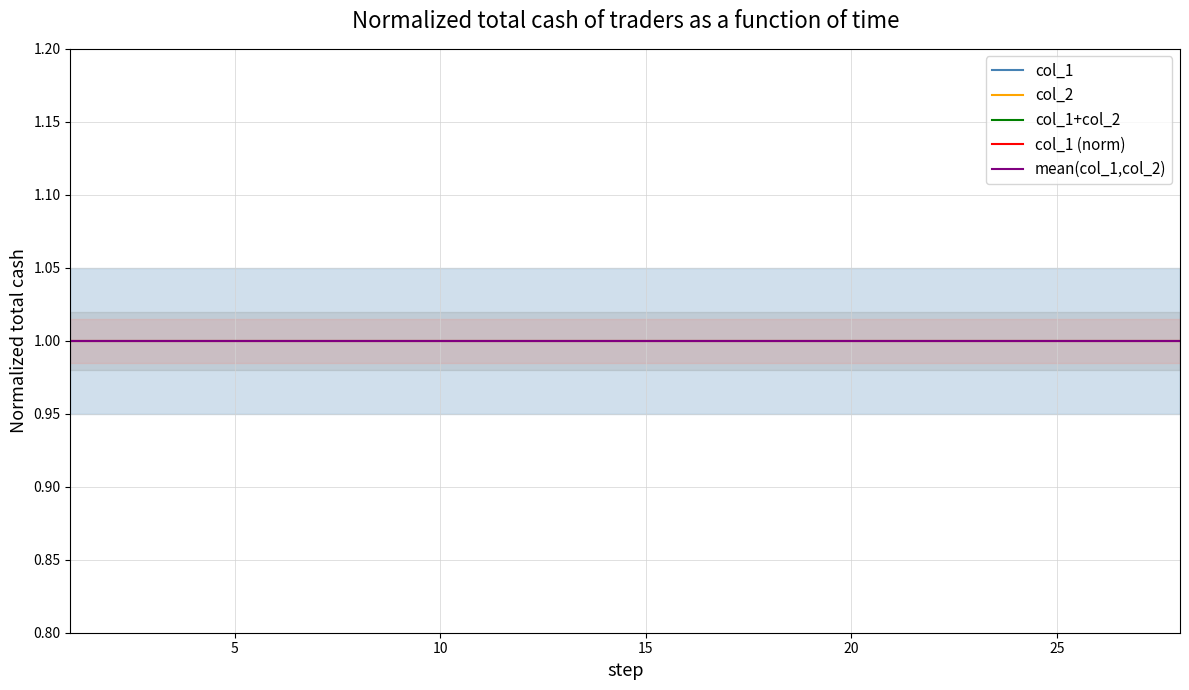

Does the chart have visible grid lines?

Yes